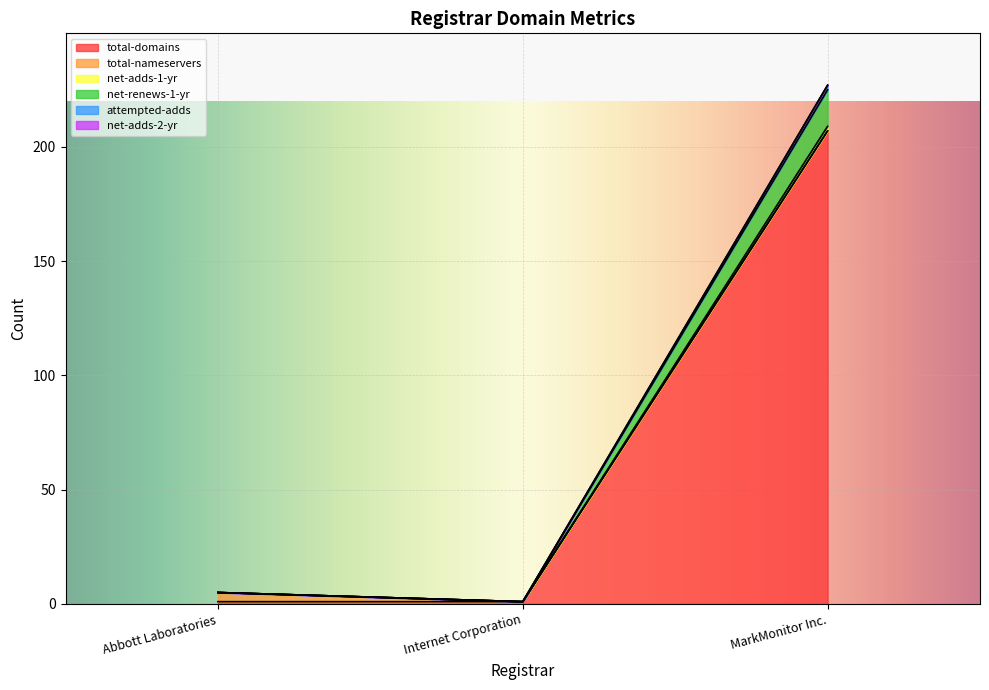

Is the value of net-renews-1-yr at Abbott Laboratories greater than the value of attempted-adds at Internet Corporation?

Yes